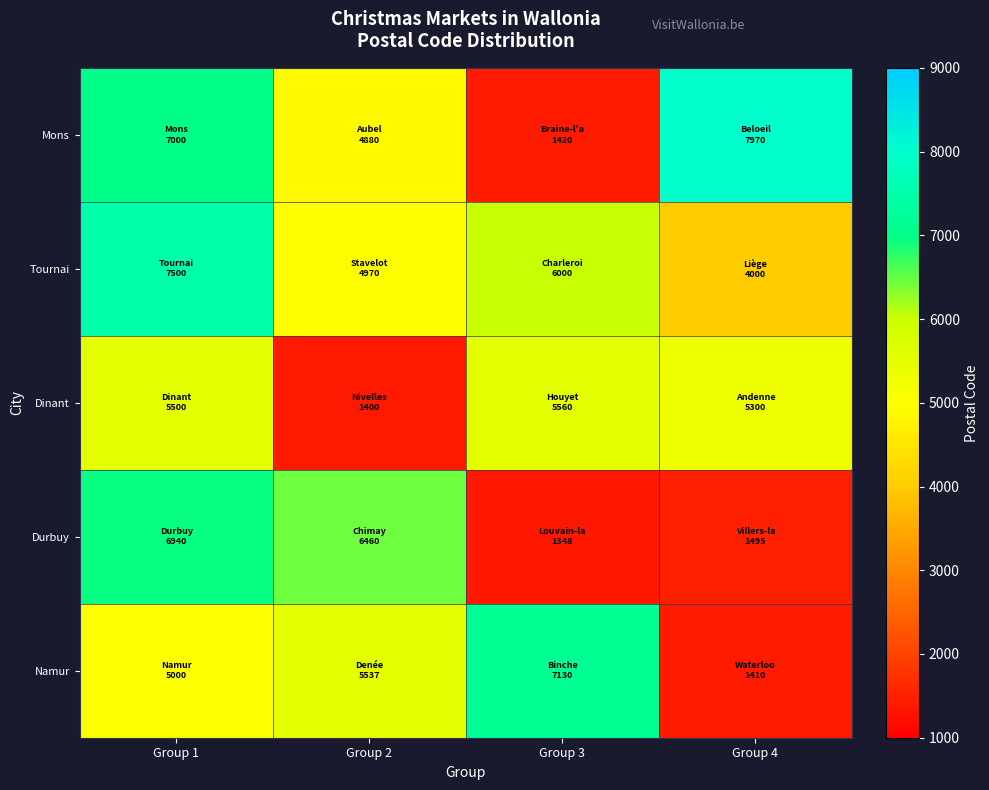

What is the spread (max minus min) of values at Group 1?

2500